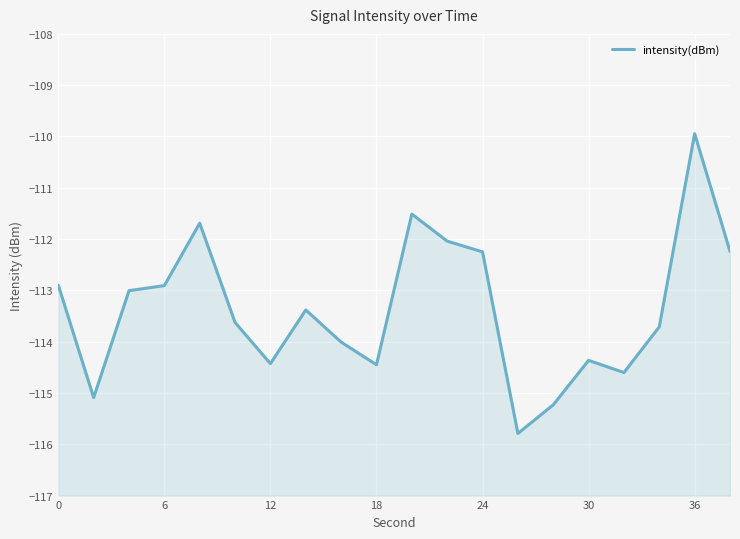

Between 7 and 36, which is larger?

7